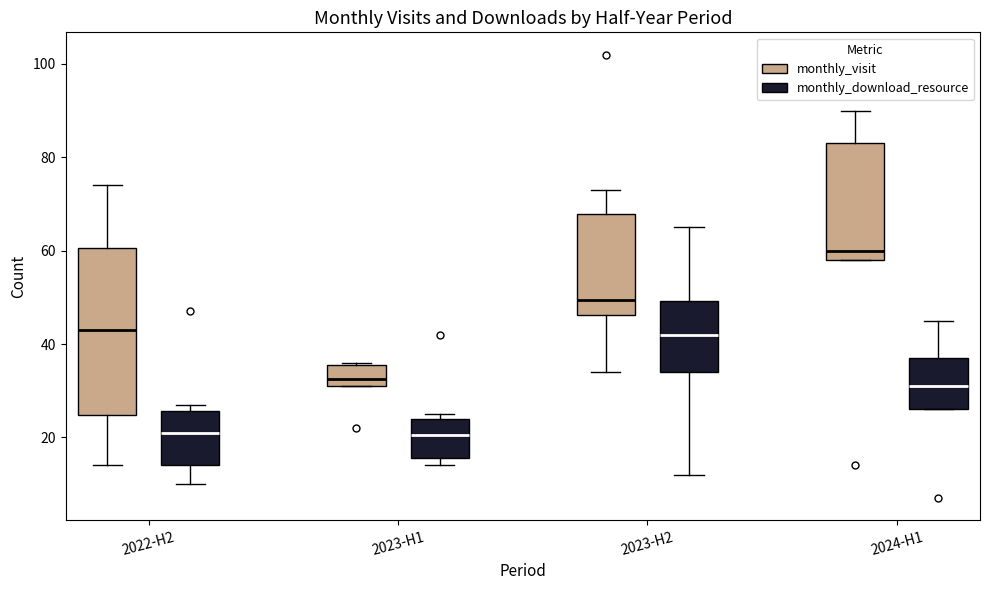

Reading left to right, transcribe this box plot: for each box, give where its median line is, the range the box spans, and where its two whiskers end, as read against the y-axis. The values are not printed on the chart, so give them approximately, as read against the axis.

2022-H2 (monthly_visit): median 44, box 24 to 60, whiskers 14 to 74
2022-H2 (monthly_download_resource): median 22, box 14 to 26, whiskers 10 to 28
2023-H1 (monthly_visit): median 32 (just above the box's lower edge), box 32 to 36, whiskers 32 to 36
2023-H1 (monthly_download_resource): median 20, box 16 to 24, whiskers 14 to 26
2023-H2 (monthly_visit): median 50, box 46 to 68, whiskers 34 to 74
2023-H2 (monthly_download_resource): median 42, box 34 to 50, whiskers 12 to 66
2024-H1 (monthly_visit): median 60, box 58 to 84, whiskers 58 to 90
2024-H1 (monthly_download_resource): median 32, box 26 to 38, whiskers 26 to 46